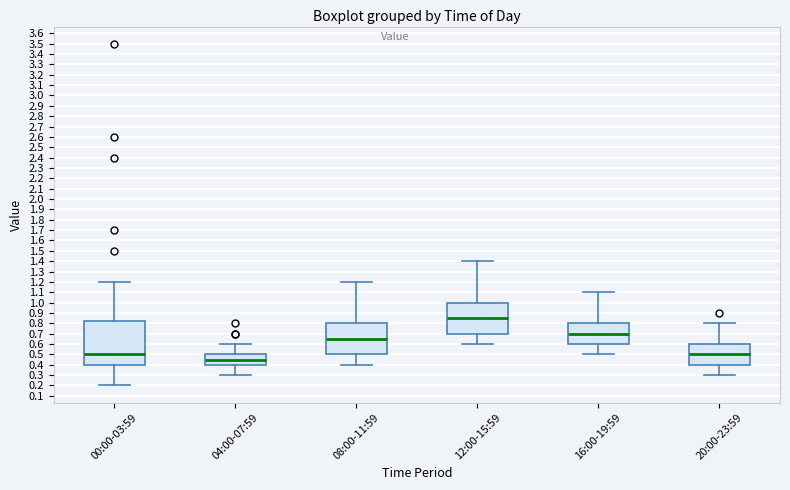

Which box has the lowest median line?

04:00-07:59